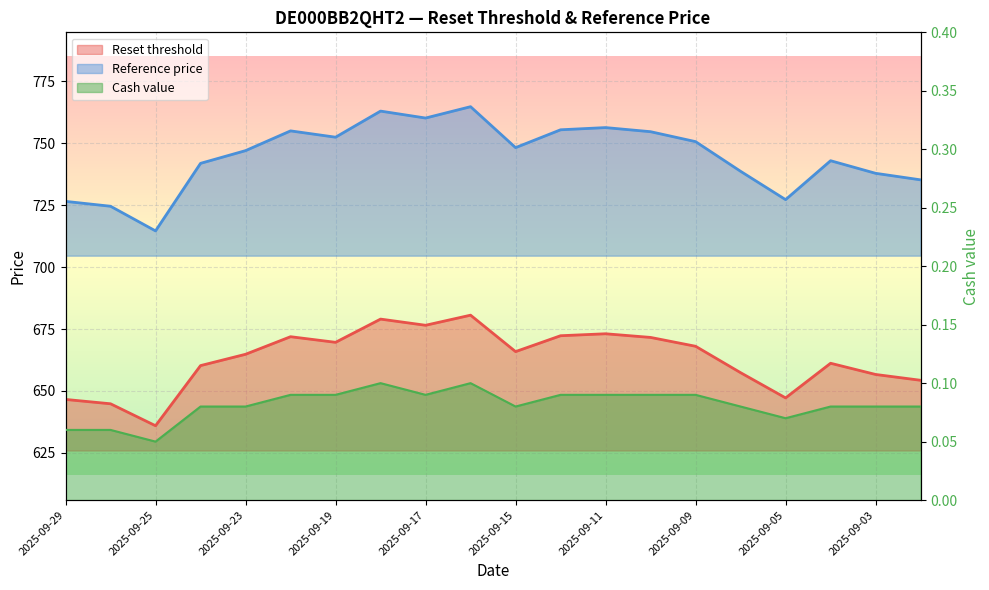

True or false: Reset threshold and Cash value cross at least once.

False